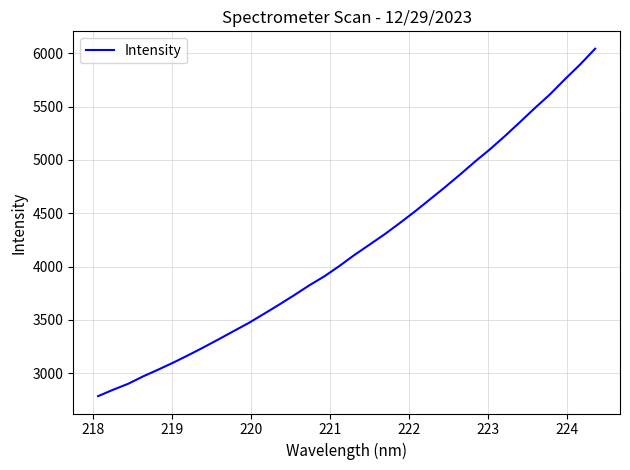

What is the greatest value displayed?

6042.6